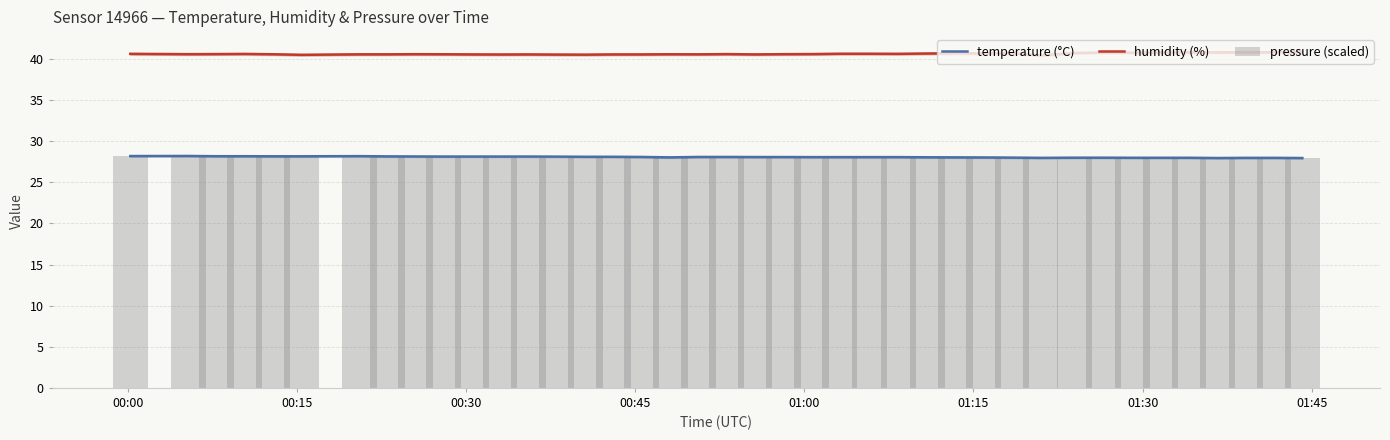

Is the value of pressure (scaled) at 30 greater than the value of temperature (°C) at 34?

No